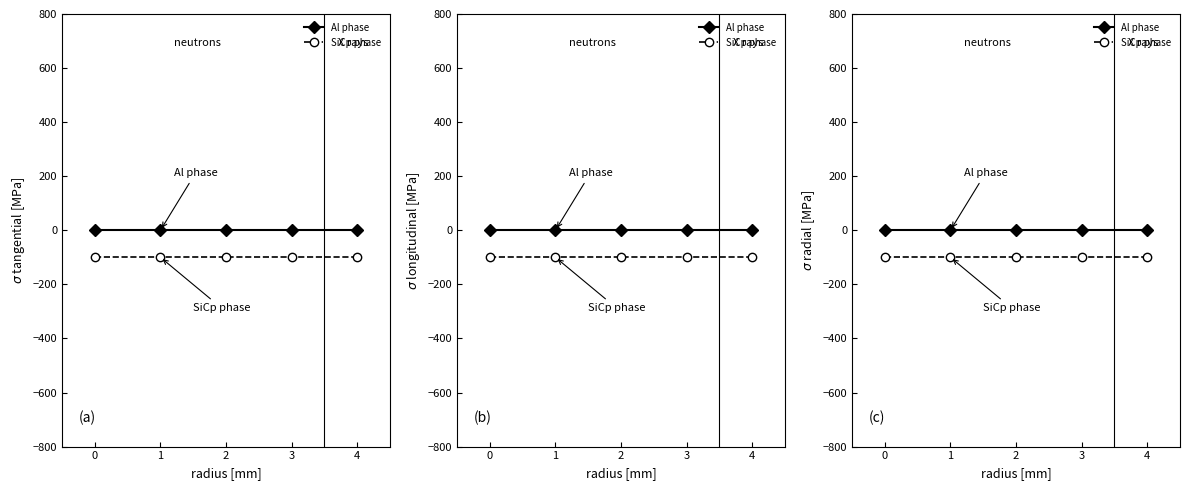

Reading left to right, what are all the values shown in this chart?

Al phase: 0=0	1=0	2=0	3=0	4=0
SiCp phase: 0=-100	1=-100	2=-100	3=-100	4=-100